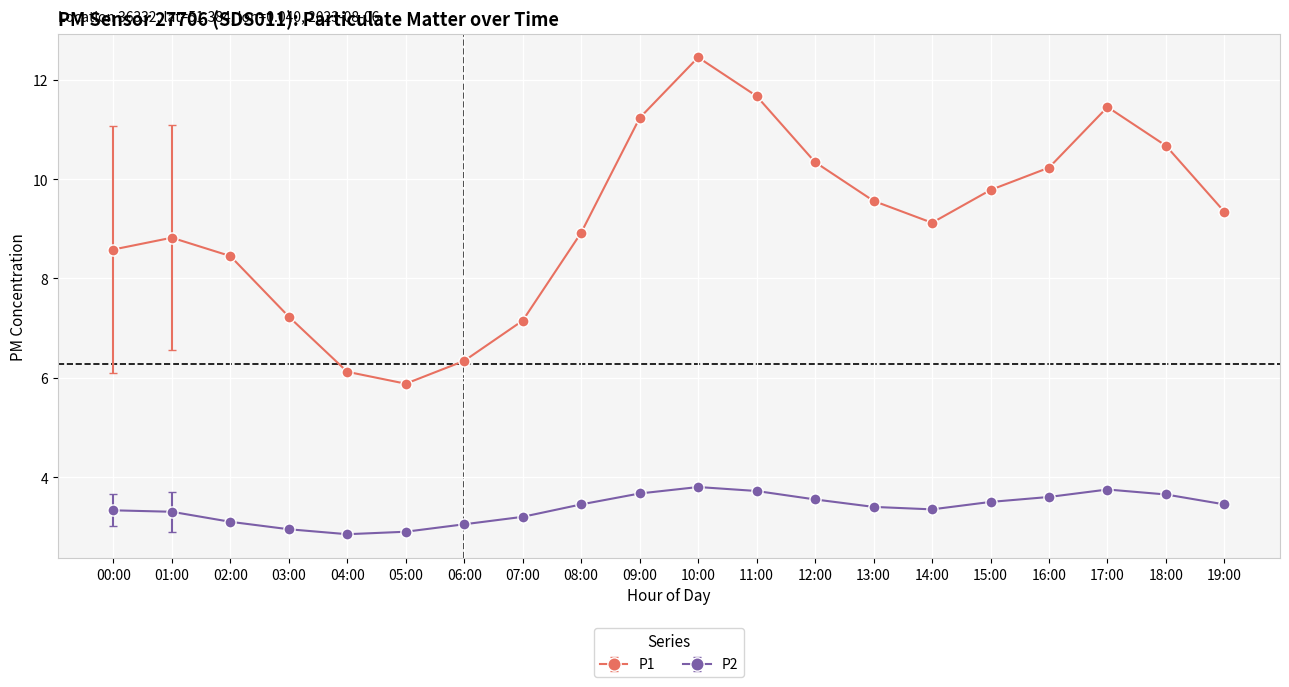

At which category is the sum across all series the highest?

10:00